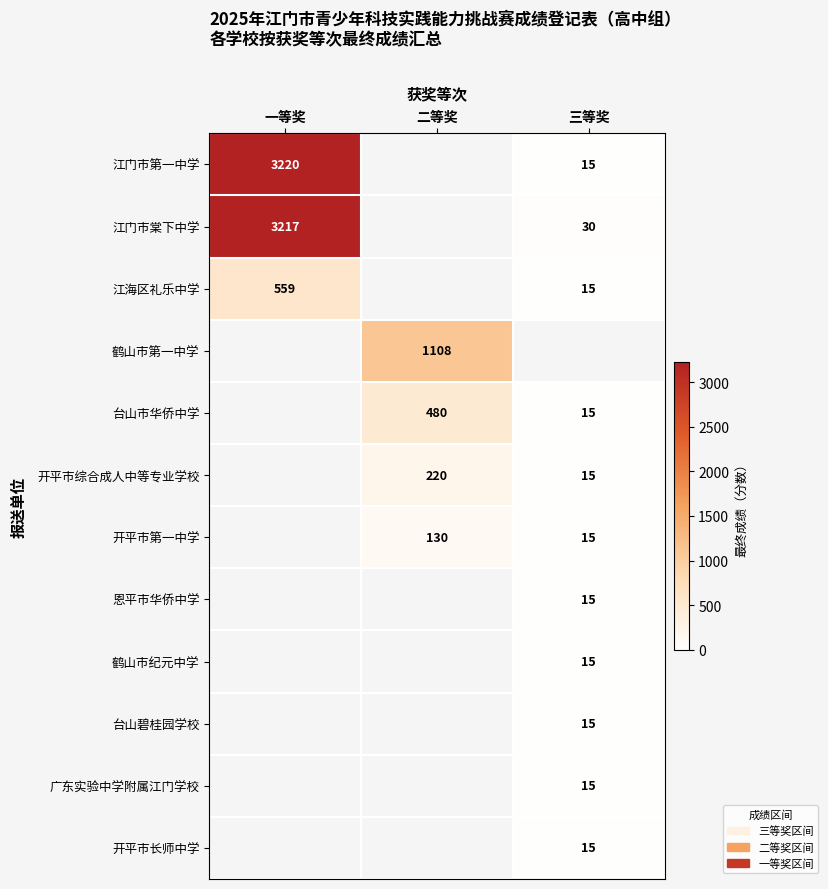

True or false: 开平市第一中学 has a value of 4 at 三等奖.

False